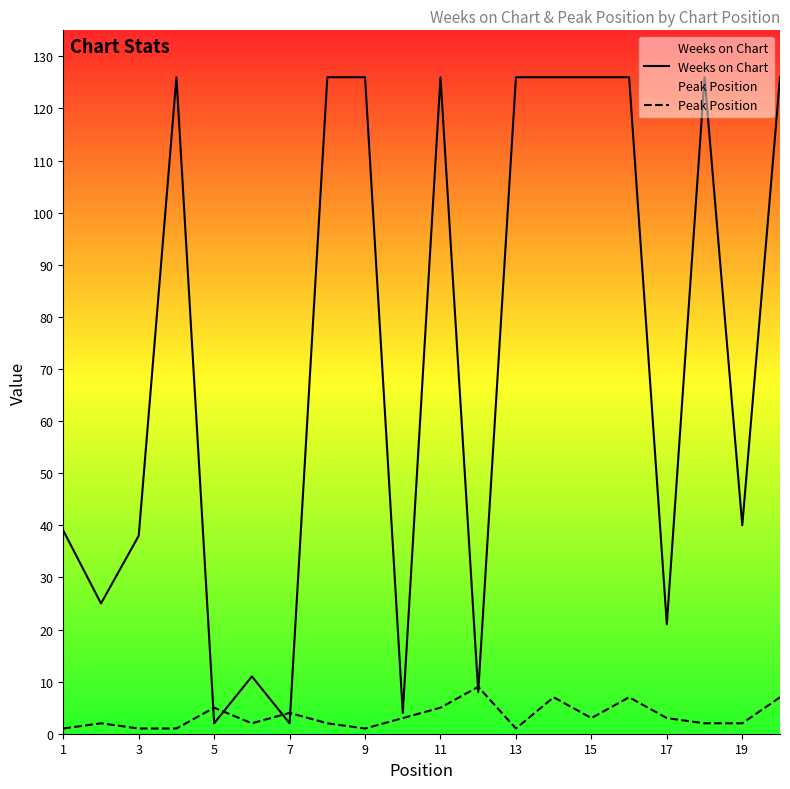

Count the number of categories in the chart.

20